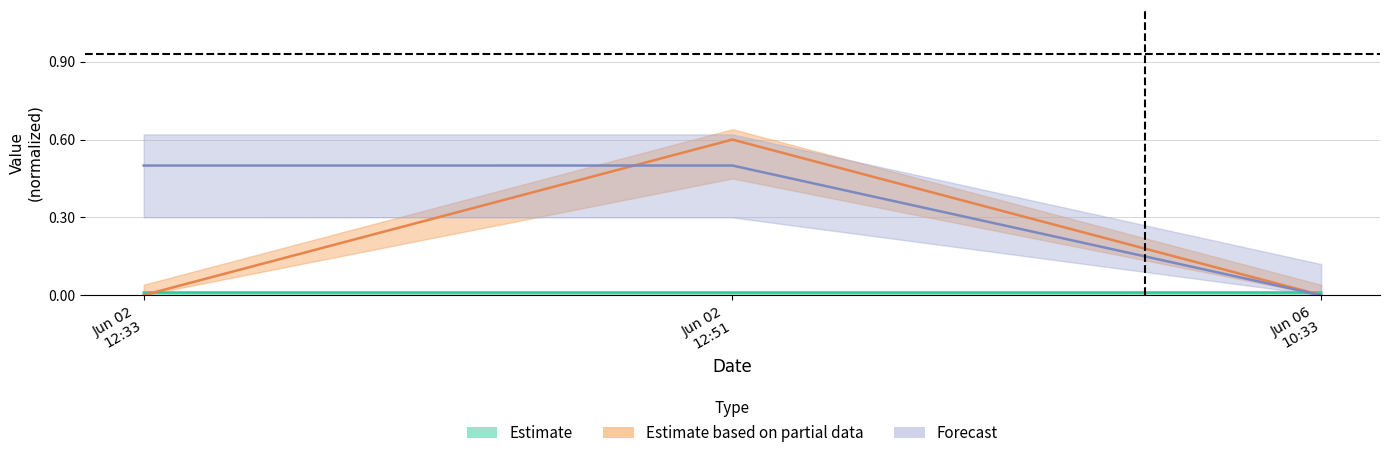

The Fee series shows 0.0 at Jun 02 12:33. True or false?

True